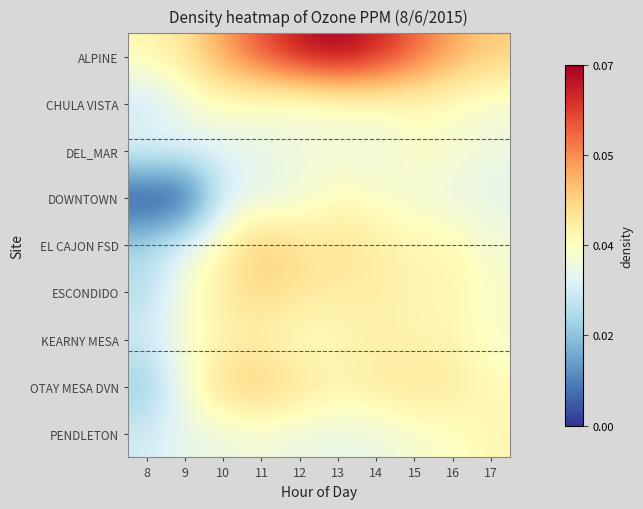

Reading left to right, what are all the values shown in this chart?

ALPINE: 8=0.0	9=0.0	10=0.1	11=0.1	12=0.1	13=0.1	14=0.1	15=0.1	16=0.1	17=0.0
CHULA VISTA: 8=0.0	9=0.0	10=0.0	11=0.0	12=0.0	13=0.0	14=0.0	15=0.0	16=0.0	17=0.0
DEL_MAR: 8=0.0	9=0.0	10=0.0	11=0.0	12=0.0	13=0.0	14=0.0	15=0.0	16=0.0	17=0.0
DOWNTOWN: 8=0.0	9=0.0	10=0.0	11=0.0	12=0.0	13=0.0	14=0.0	15=0.0	16=0.0	17=0.0
EL CAJON FSD: 8=0.0	9=0.0	10=0.0	11=0.0	12=0.0	13=0.0	14=0.0	15=0.0	16=0.0	17=0.0
ESCONDIDO: 8=0.0	9=0.0	10=0.0	11=0.0	12=0.0	13=0.0	14=0.0	15=0.0	16=0.0	17=0.0
KEARNY MESA: 8=0.0	9=0.0	10=0.0	11=0.0	12=0.0	13=0.0	14=0.0	15=0.0	16=0.0	17=0.0
OTAY MESA DVN: 8=0.0	9=0.0	10=0.0	11=0.0	12=0.0	13=0.0	14=0.0	15=0.0	16=0.0	17=0.0
PENDLETON: 8=0.0	9=0.0	10=0.0	11=0.0	12=0.0	13=0.0	14=0.0	15=0.0	16=0.0	17=0.0